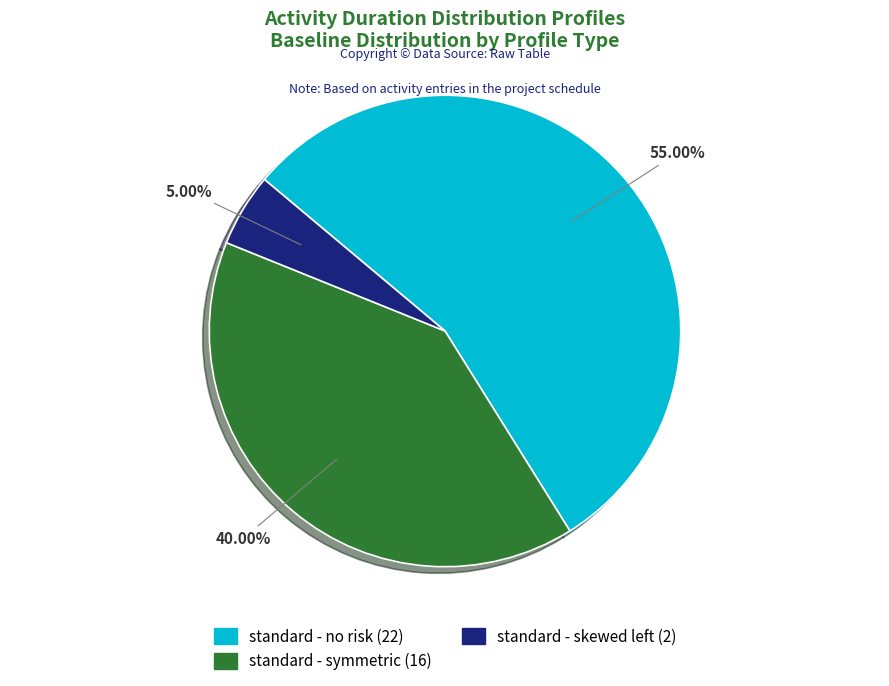

The standard - symmetric slice represents 40% of the pie. True or false?

True